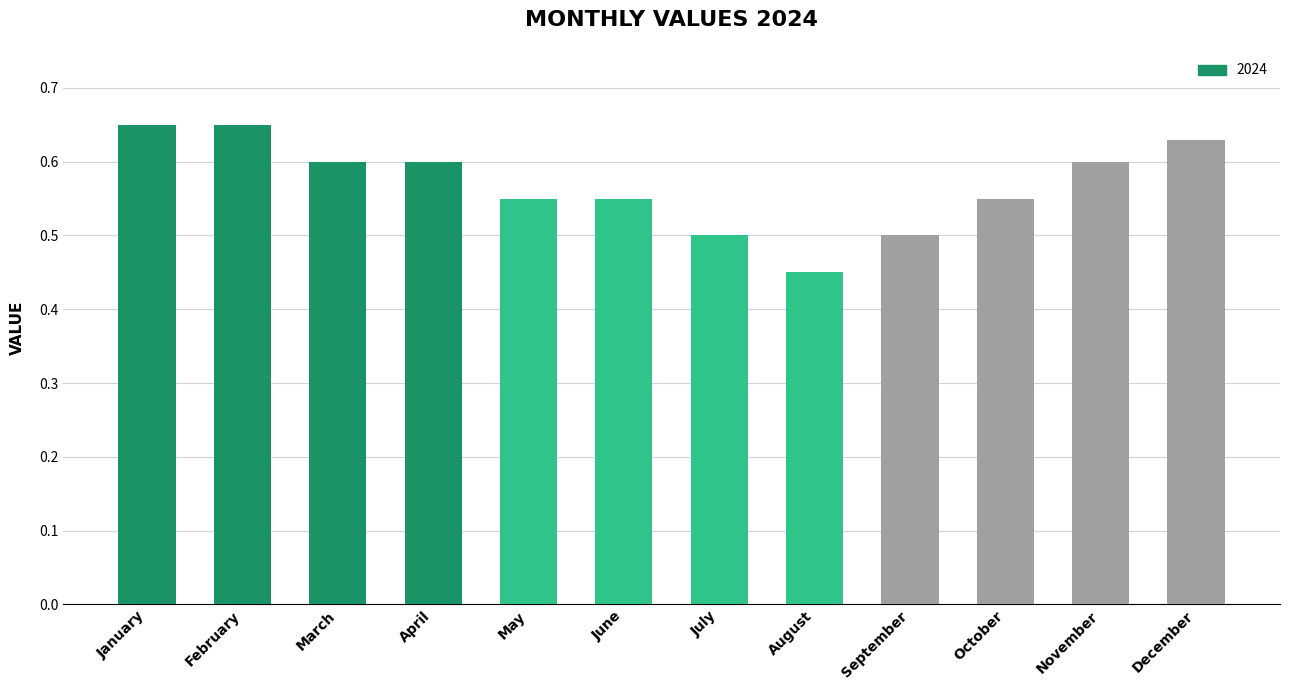

Where is the data nearest to the value 0?

August